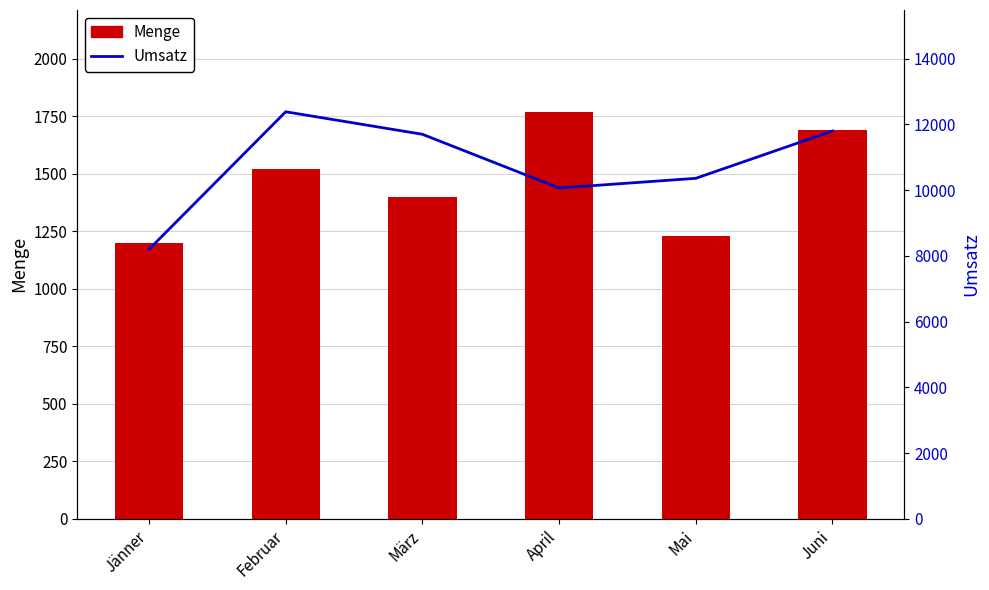

Between April and Jänner, which is larger?

April